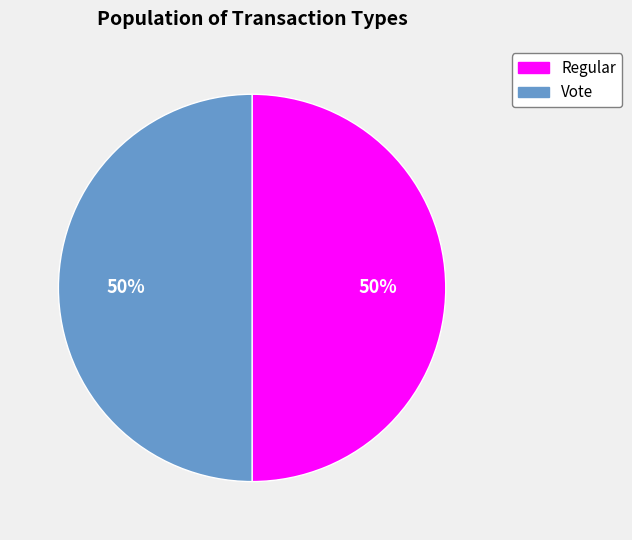

How many slices are in this pie chart?

2